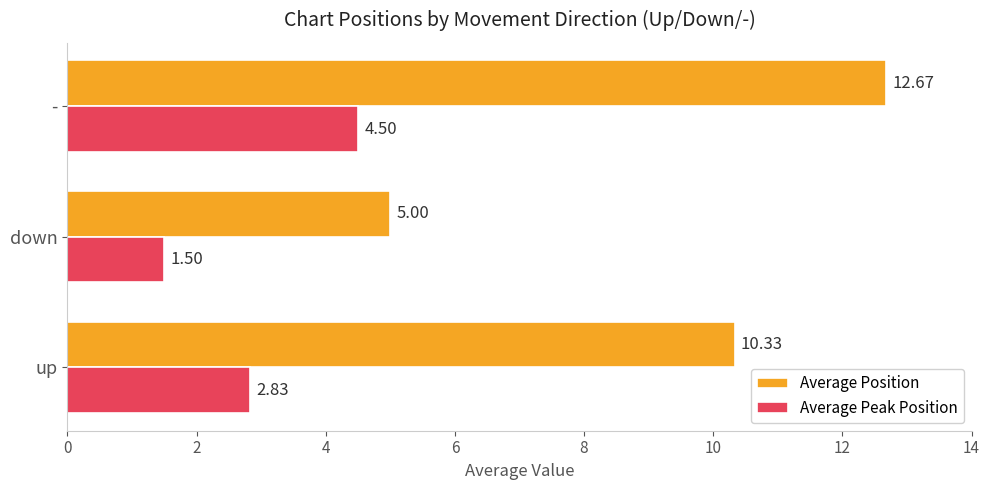

Rank the series by their average value, from highest to lowest.

Average Position, Average Peak Position